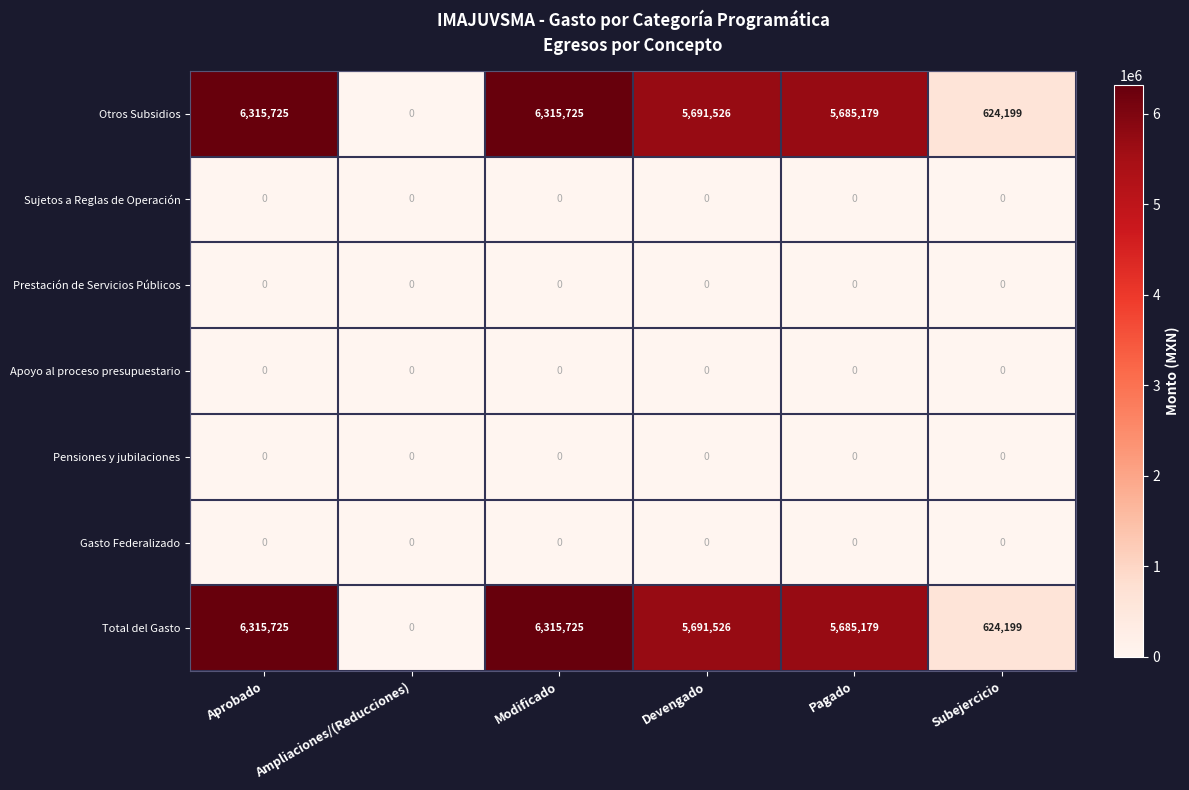

How many categories are shown in the chart?

6